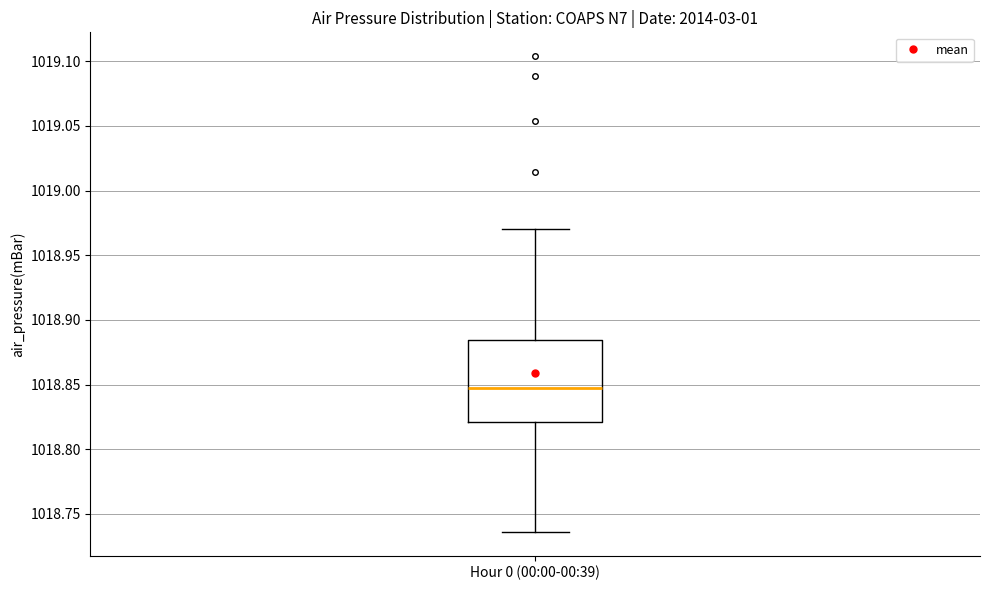

Transcribe this box plot: give where the median line is, the range the box spans, and where the two whiskers end, as read against the y-axis. The values are not printed on the chart, so give them approximately, as read against the axis.

median 1018.850, box 1018.820 to 1018.885, whiskers 1018.735 to 1018.970